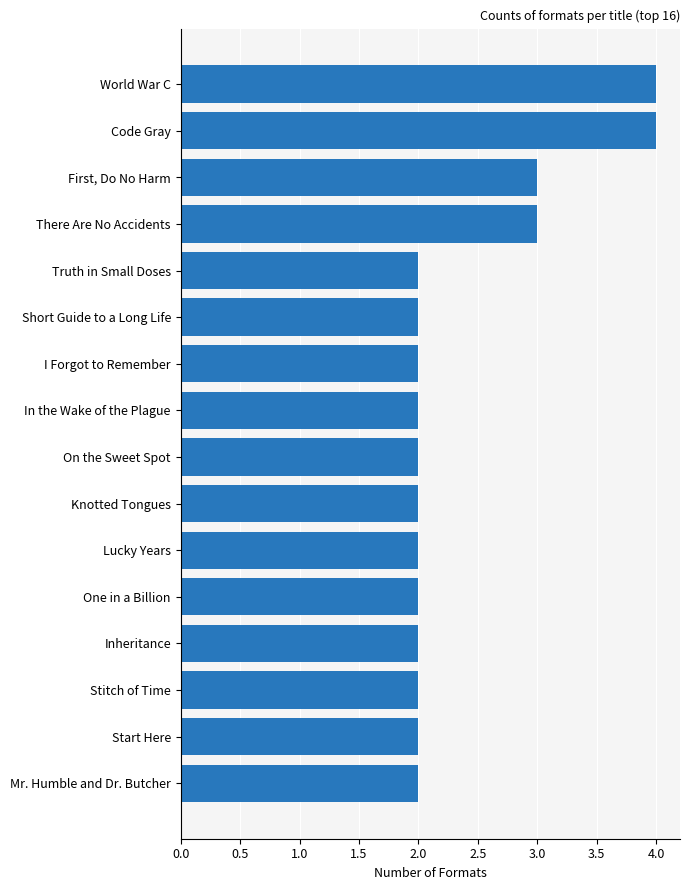

What is the average value?

2